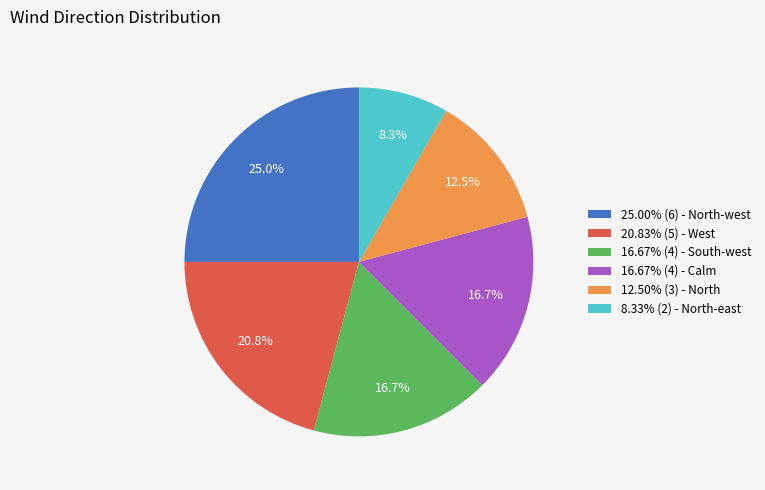

Approximately how many times larger is the value at 16.67% (4) - South-west compared to 25.00% (6) - North-west?

0.7